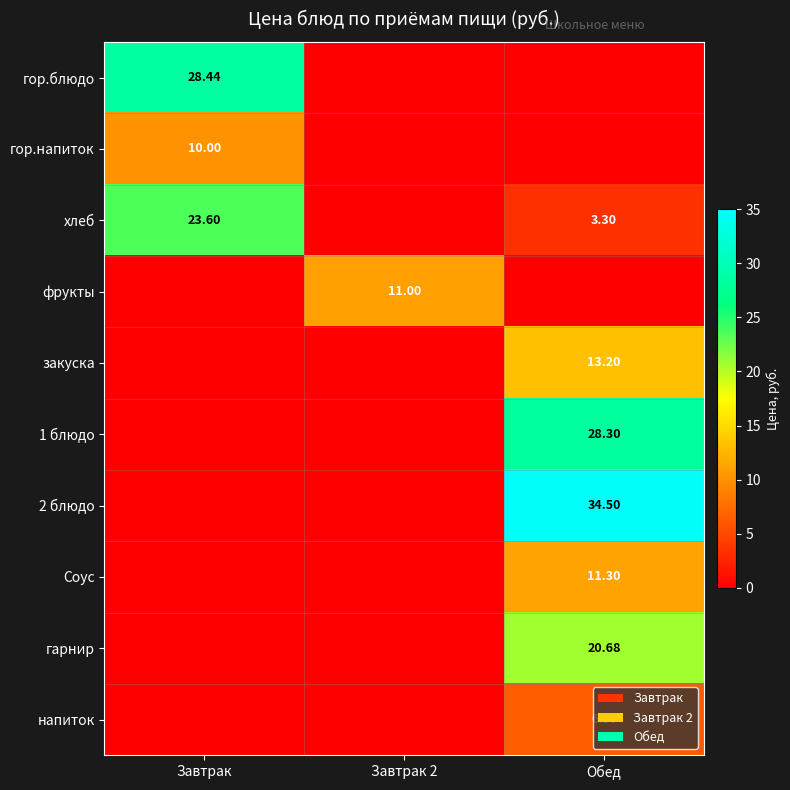

Is it true that фрукты equals 6.7 at Завтрак 2?

False